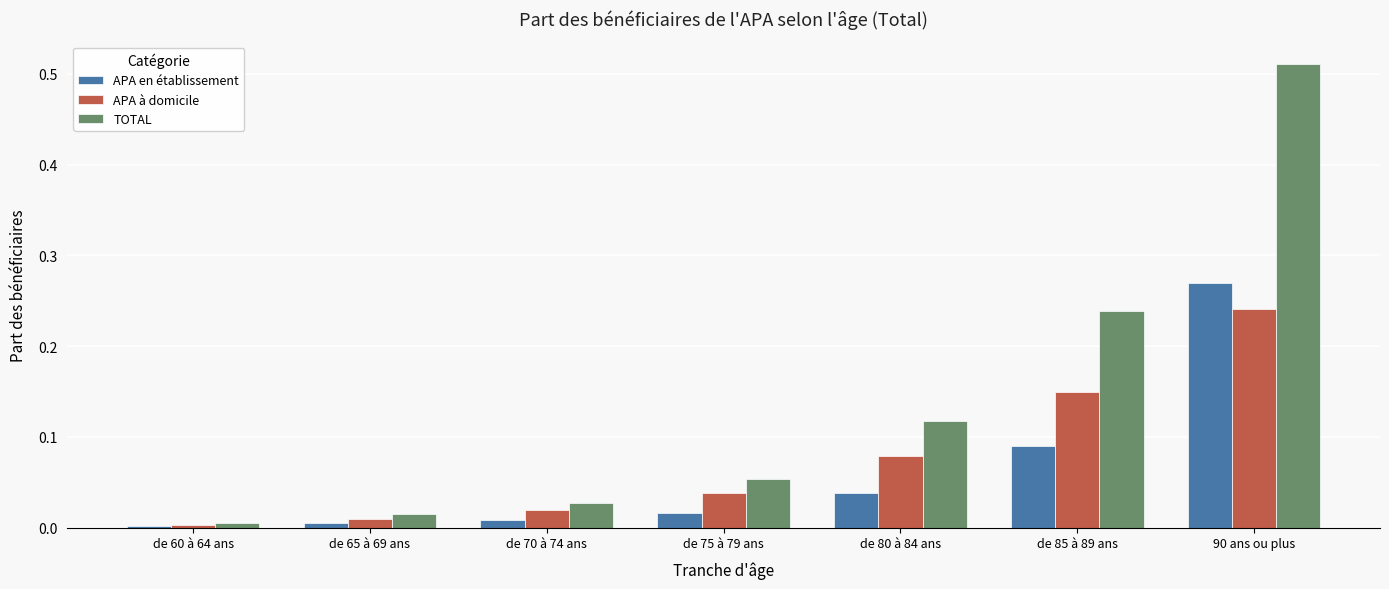

Which series has the largest range (max minus min)?

TOTAL